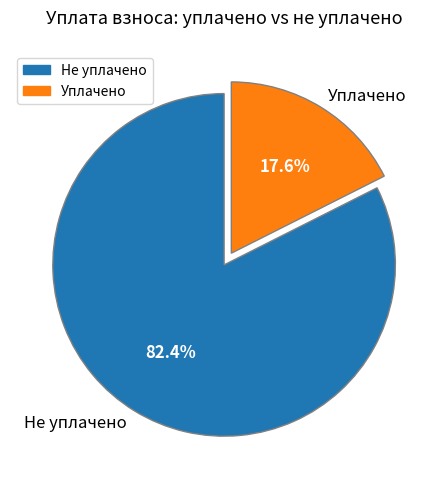

What is the ratio of the value at Не уплачено to the value at Уплачено?

4.7